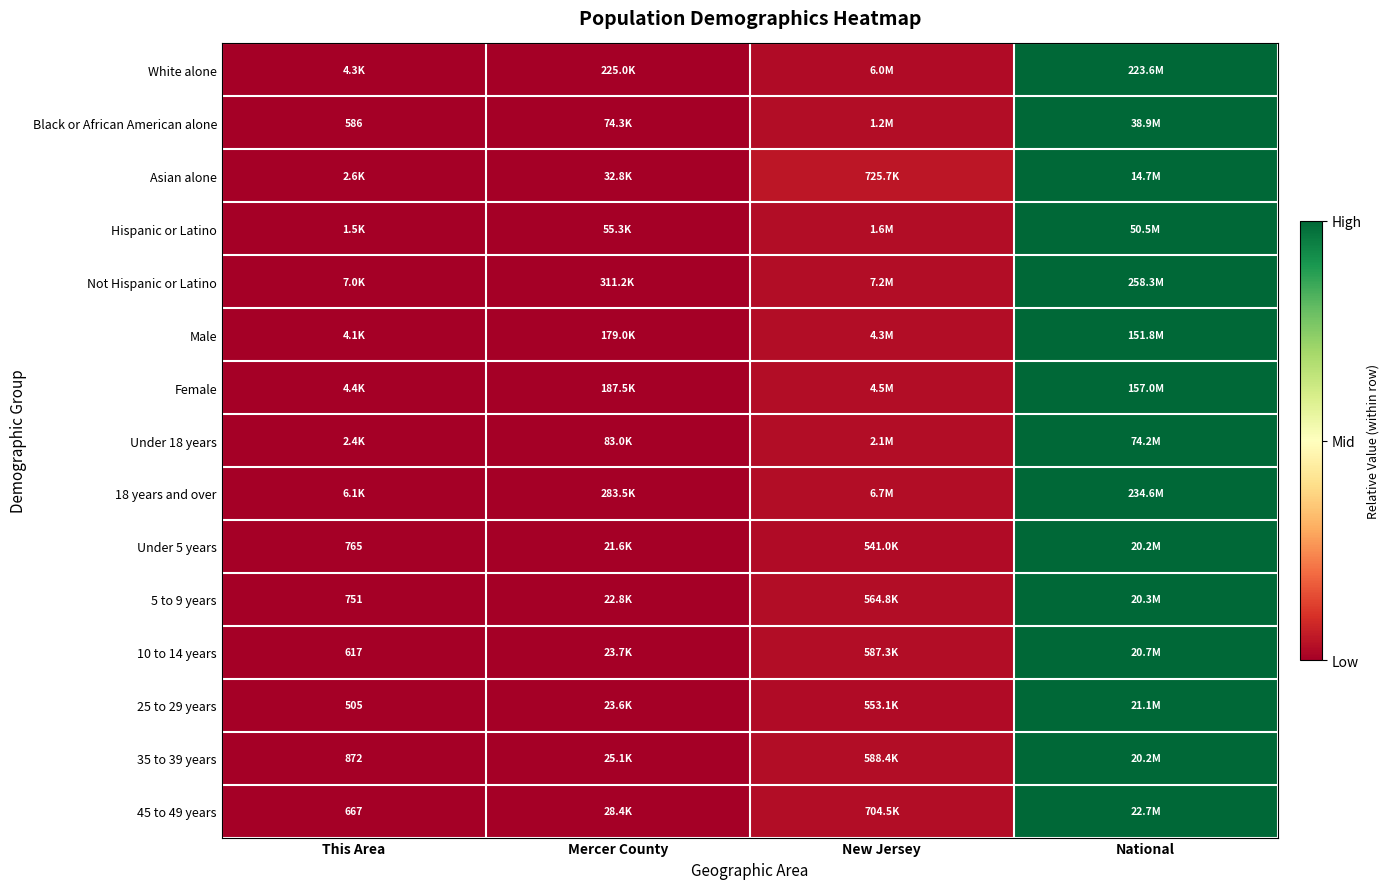

Is the value of 5 to 9 years at New Jersey greater than the value of Female at New Jersey?

No